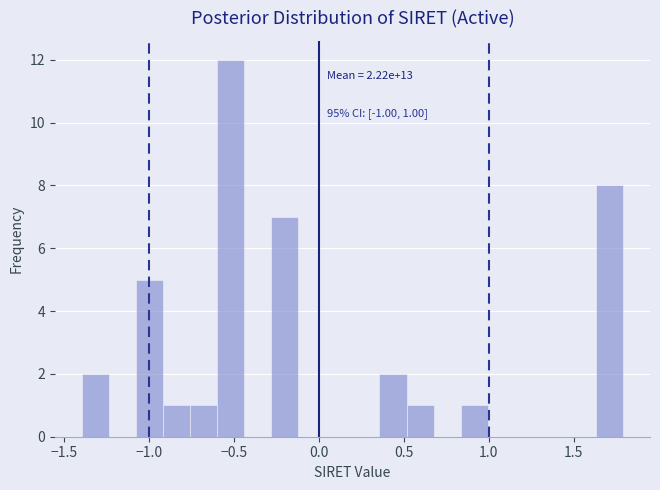

Read against the x-axis, roughly where is the centre of the tallest bar?

-0.50